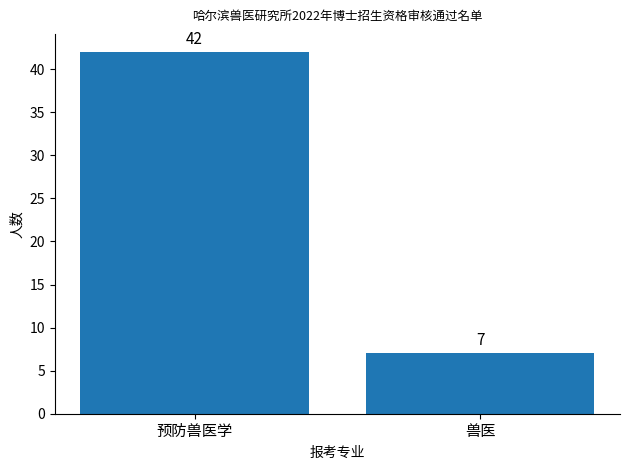

Rank the categories by value from lowest to highest.

兽医, 预防兽医学